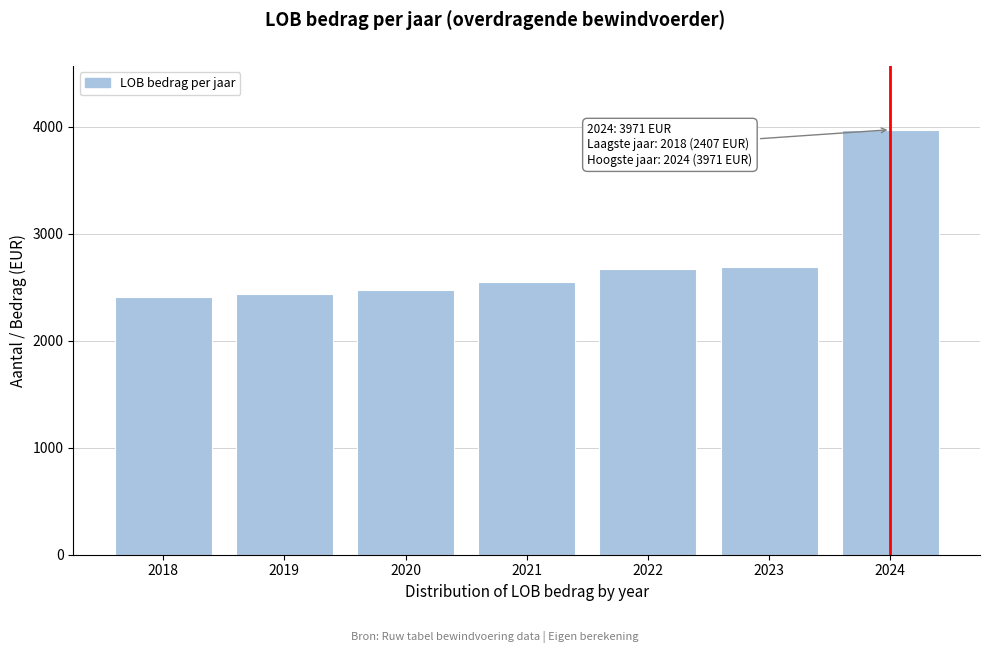

What is the change in value from 2018 to 2023?

+285